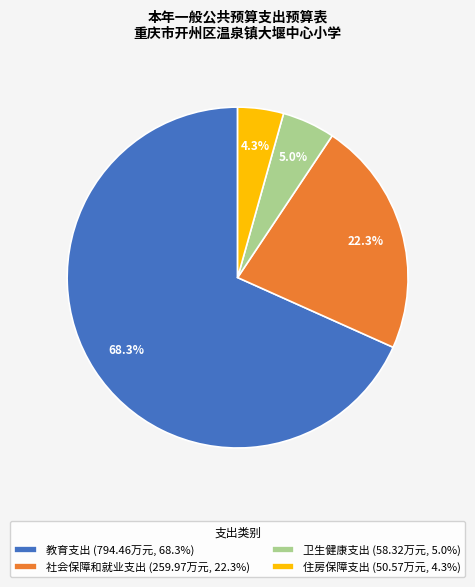

Is there any slice that represents more than half of the pie?

Yes